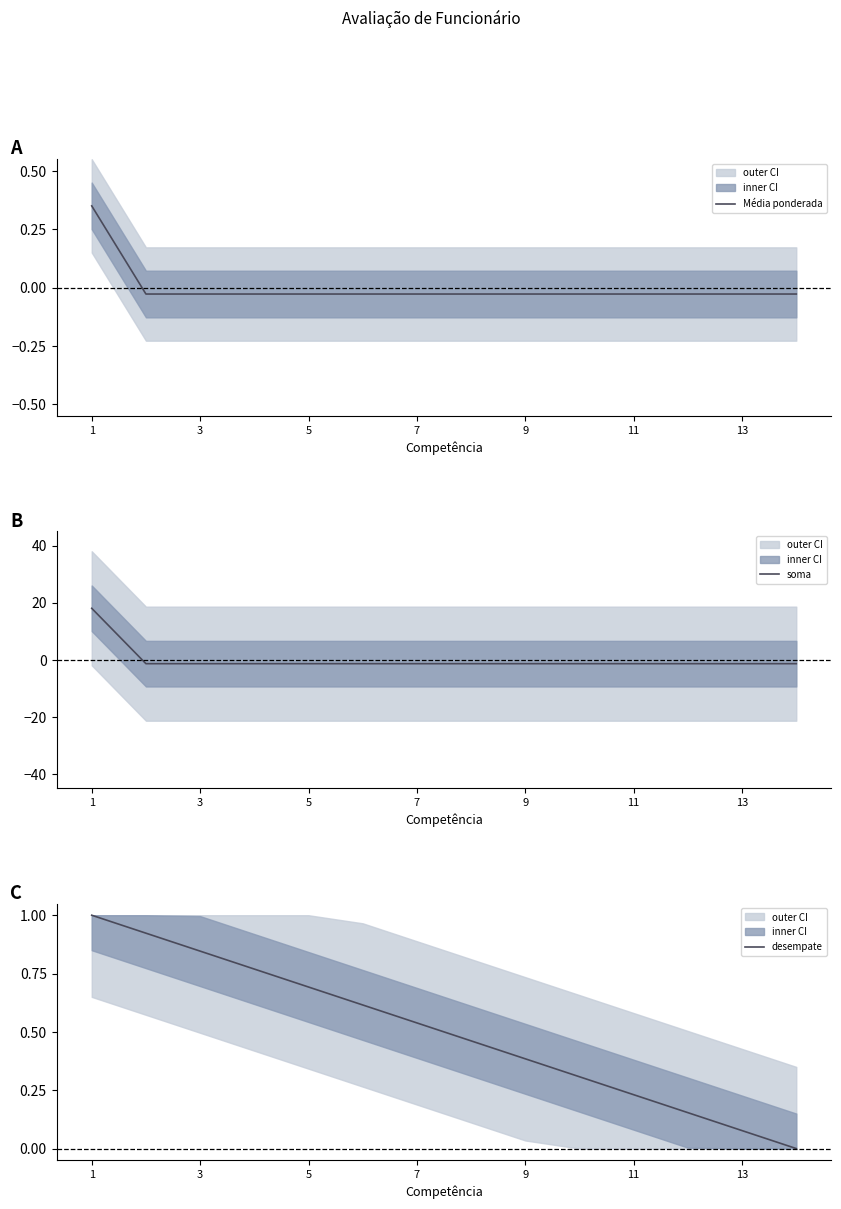

True or false: Média ponderada has a value of 0.3 at 1.

True